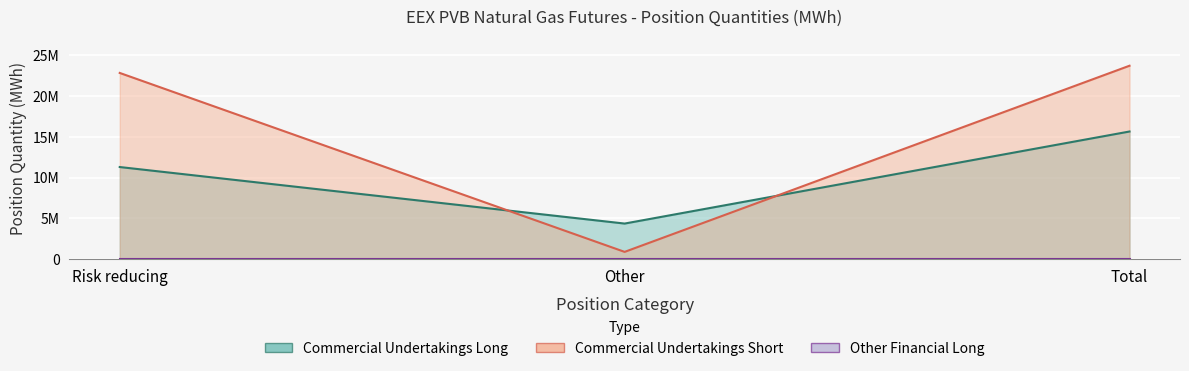

What is the difference between the Commercial Undertakings Long values at Other and Risk reducing?

6940230